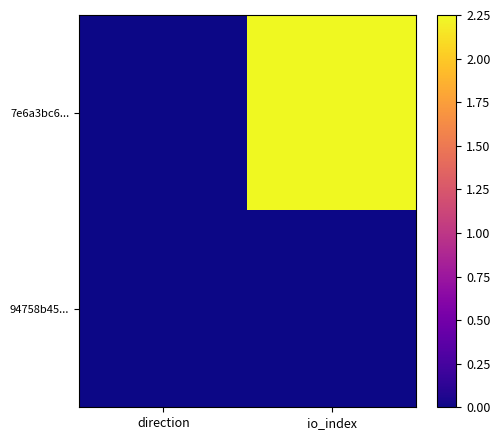

At which category does the chart reach its minimum across all series?

direction